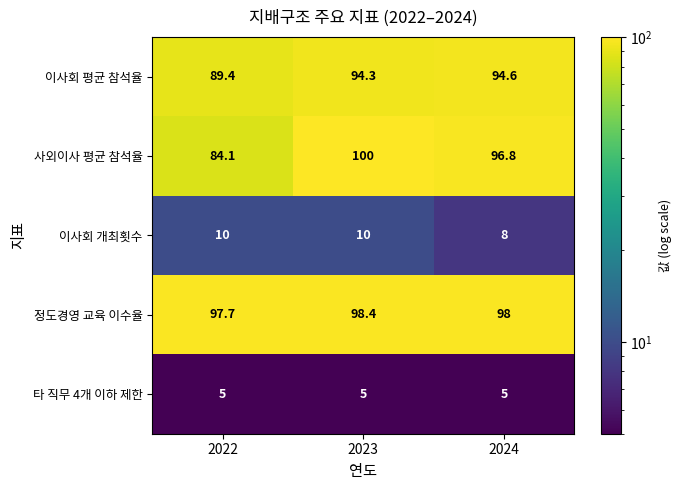

What is the total value across all series at 2022?

286.2